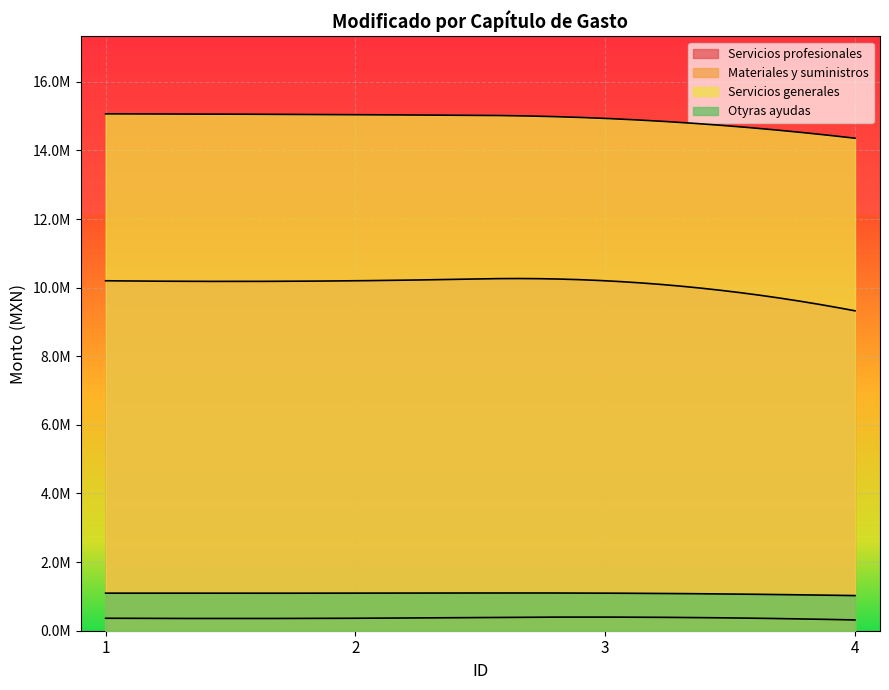

What is the sum of all Materiales y suministros values?

1438229.7